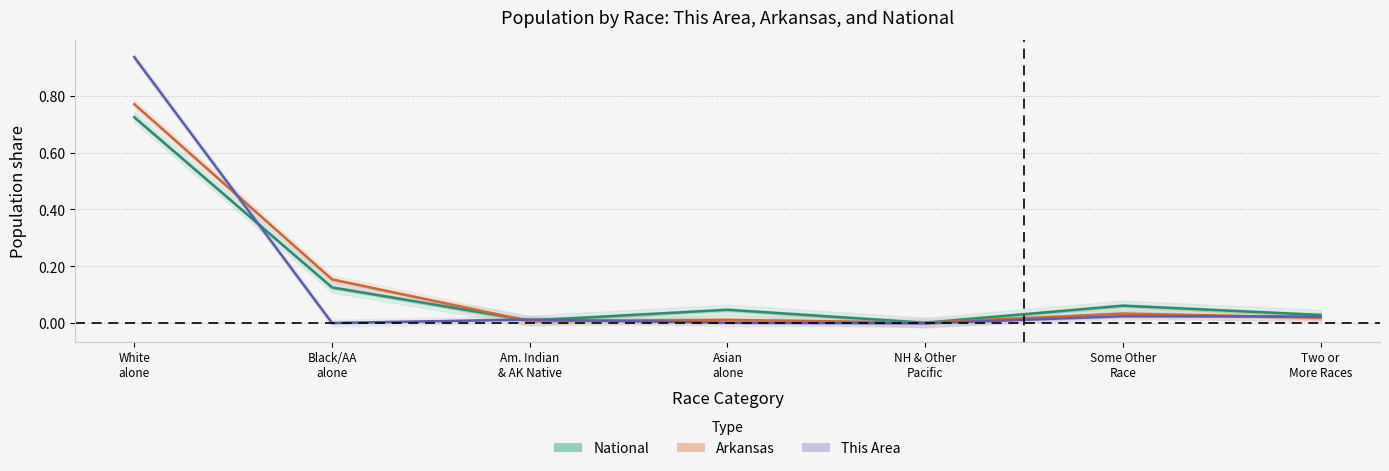

What is the label of the 7th point from the right?

White alone